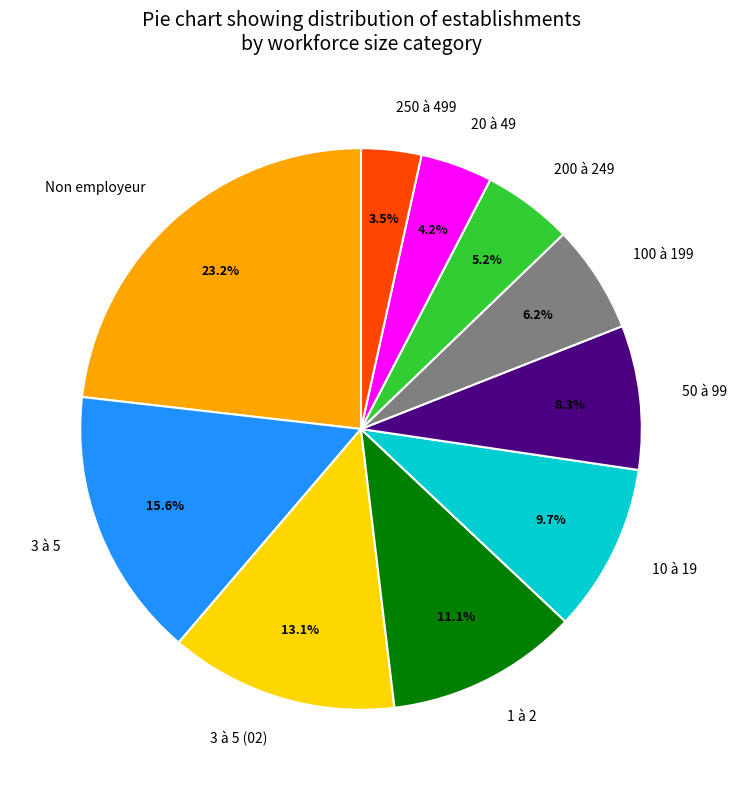

Is 10 à 19 the majority of the pie?

No